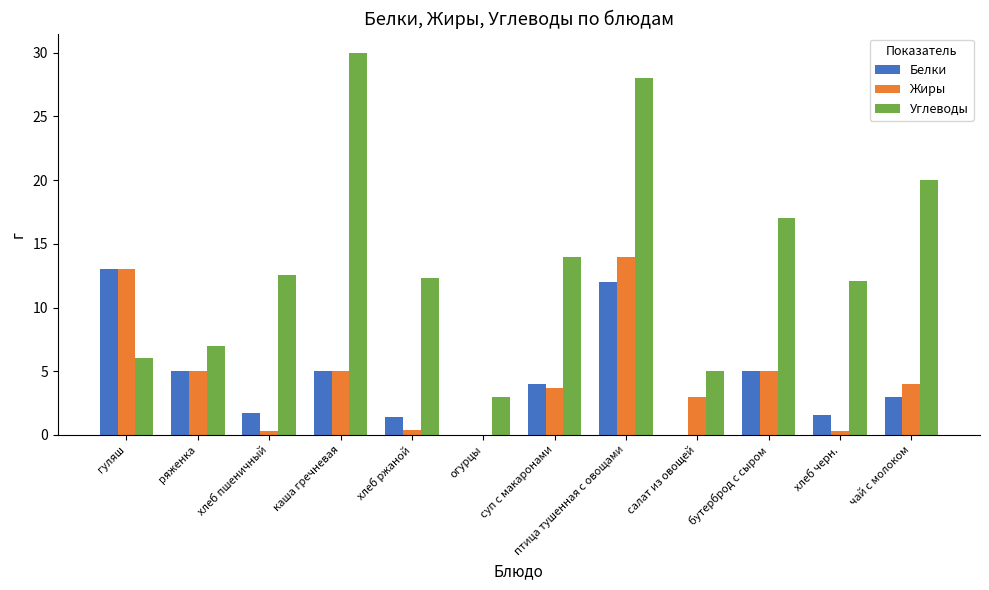

At which category is the sum across all series the highest?

птица тушенная с овощами